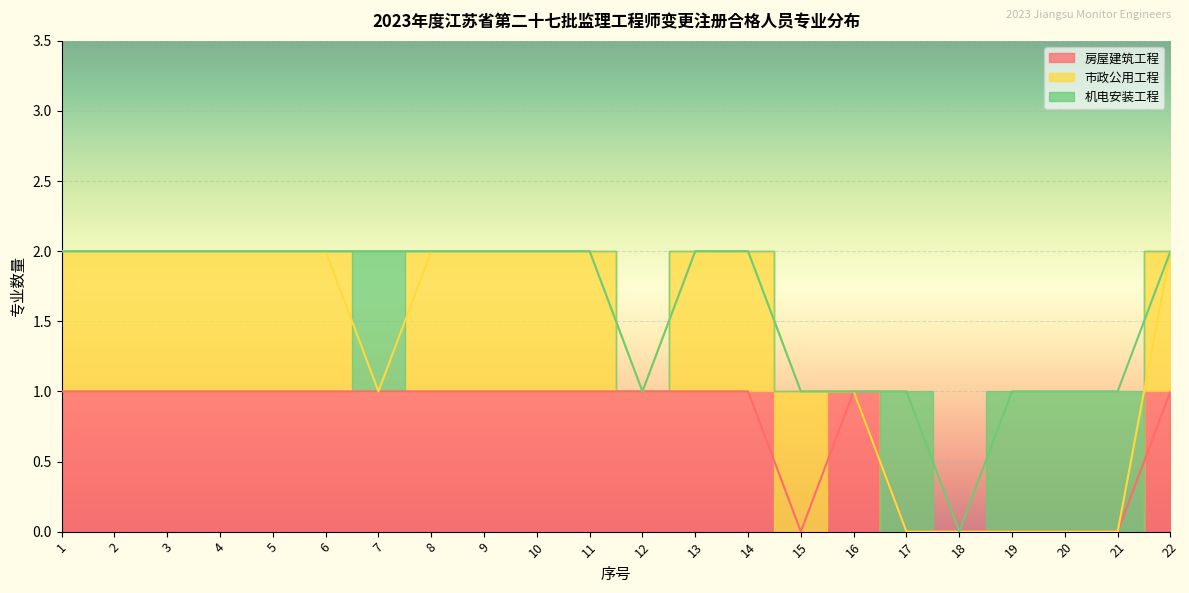

Which series ends up on top after the final intersection of 机电安装工程 and 市政公用工程?

市政公用工程